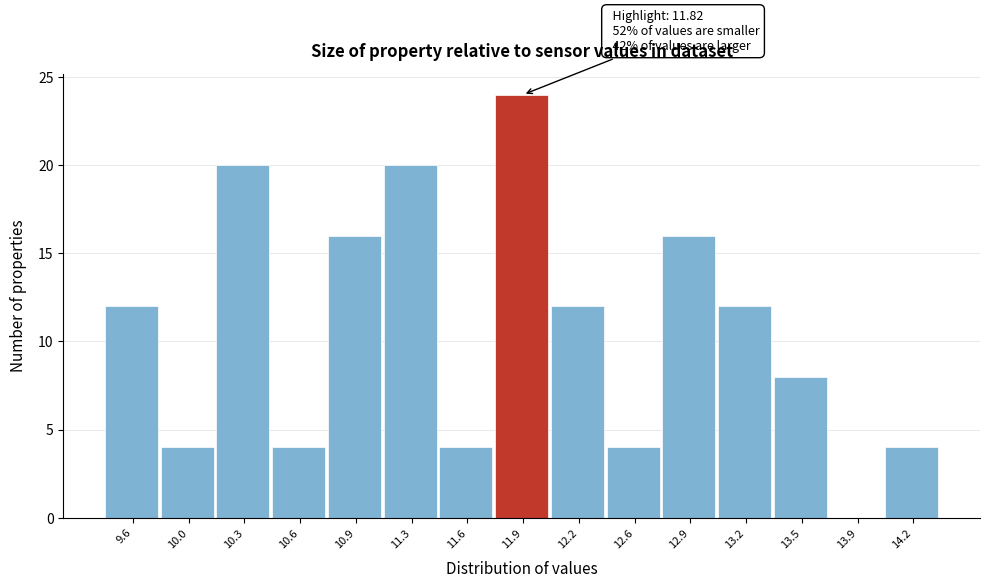

Which range on the x-axis has the tallest bar?

11.75 to 12.10